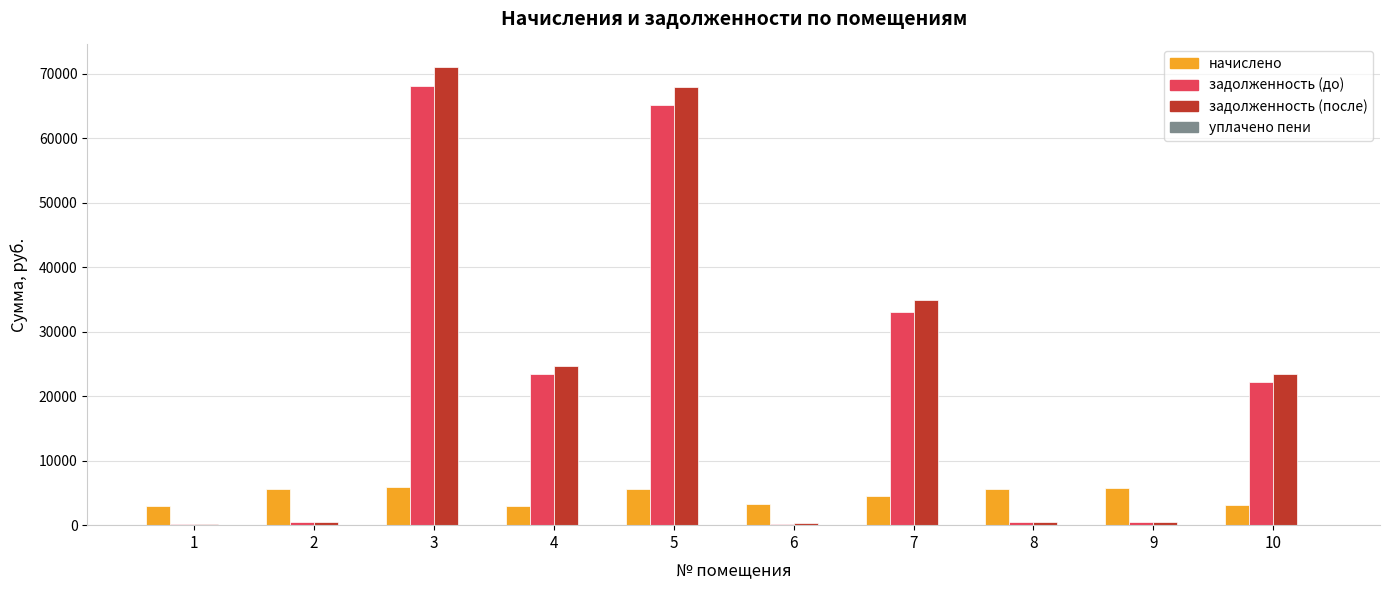

Is the value of задолженность (после) at 9 greater than the value of начислено at 1?

No